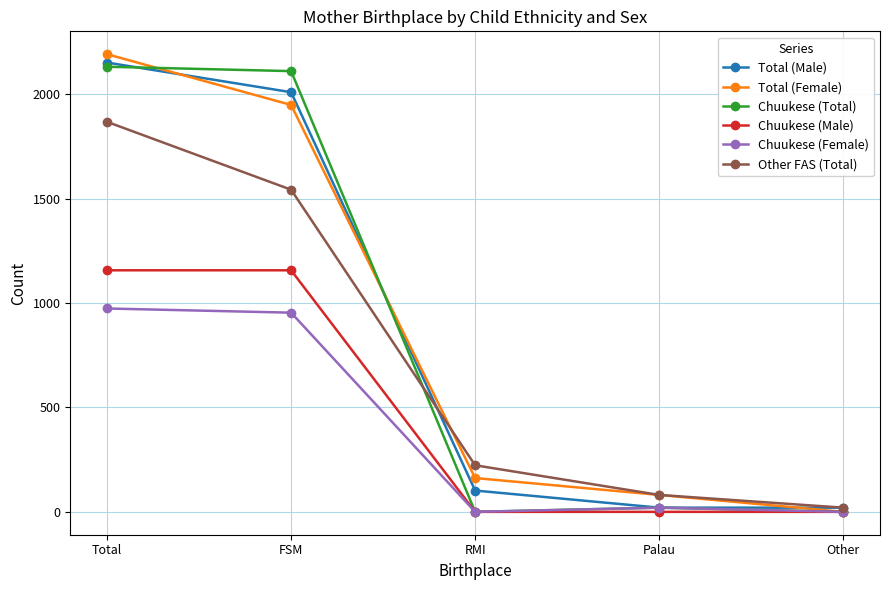

Where is Total (Male) nearest to the value 1086?

FSM